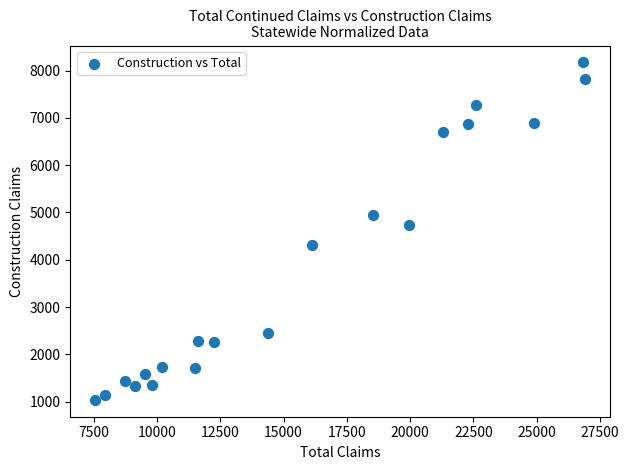

What Y value in the scatter plot is closest to 4605?

4743